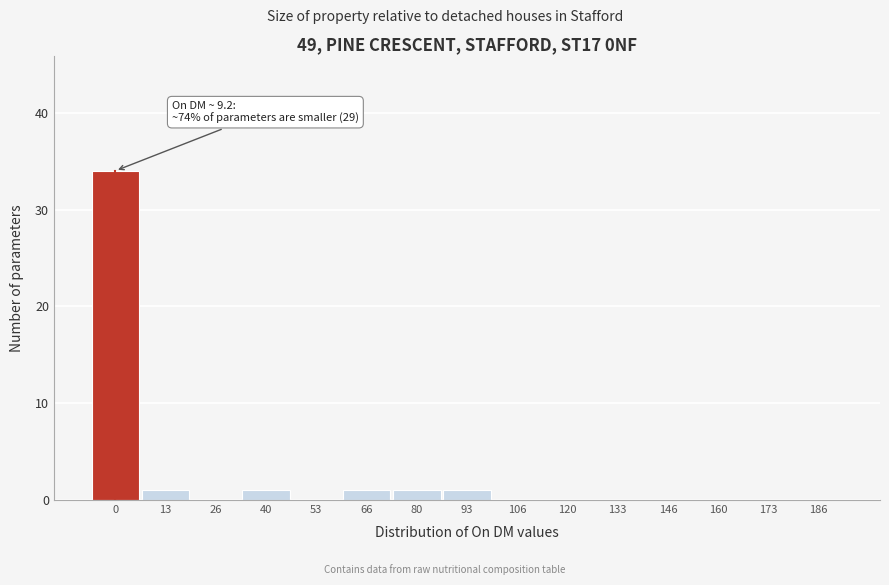

Reading right to left, transcribe all the data shown in this chart.

186=0	173=0	160=0	146=0	133=0	120=0	106=0	93=1	80=1	66=1	53=0	40=1	26=0	13=1	0=34